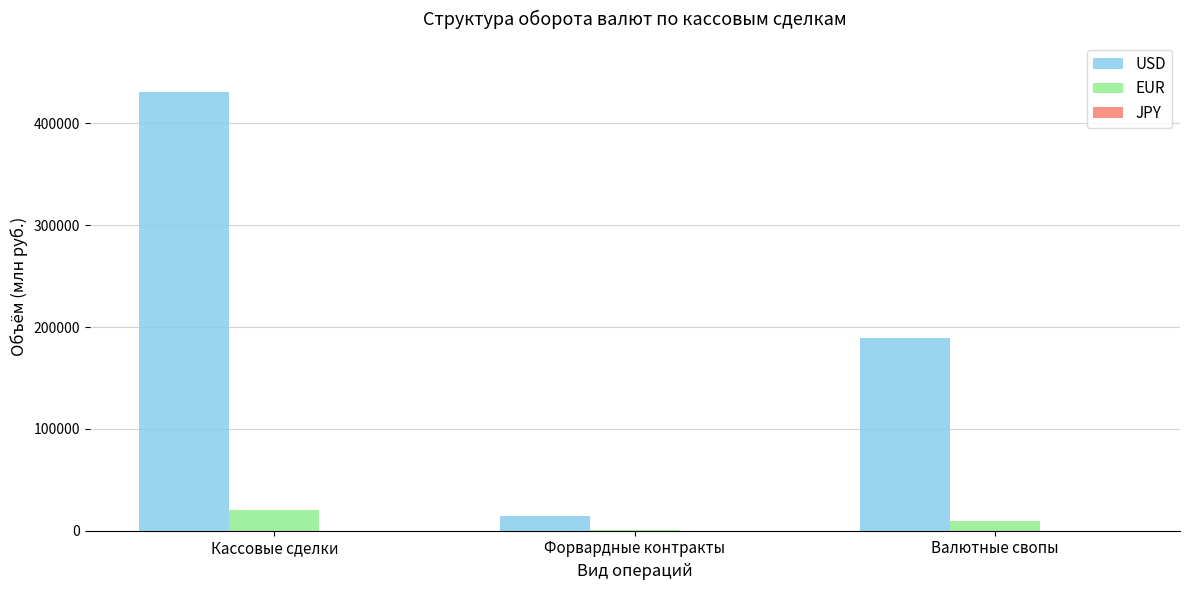

The value of USD at Валютные свопы is 189183.7. True or false?

True